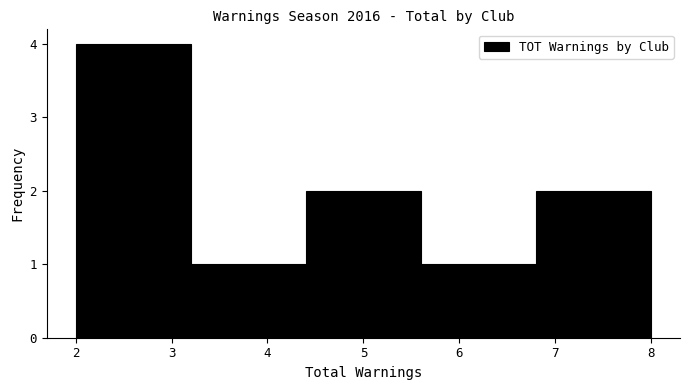

Reading left to right, transcribe this chart: for each bar, give the range it covers on the x-axis and its height. The values are not printed on the chart, so give them approximately, as read against the axis.

2.0 to 3.2: 4
3.2 to 4.4: 1
4.4 to 5.6: 2
5.6 to 6.8: 1
6.8 to 8.0: 2